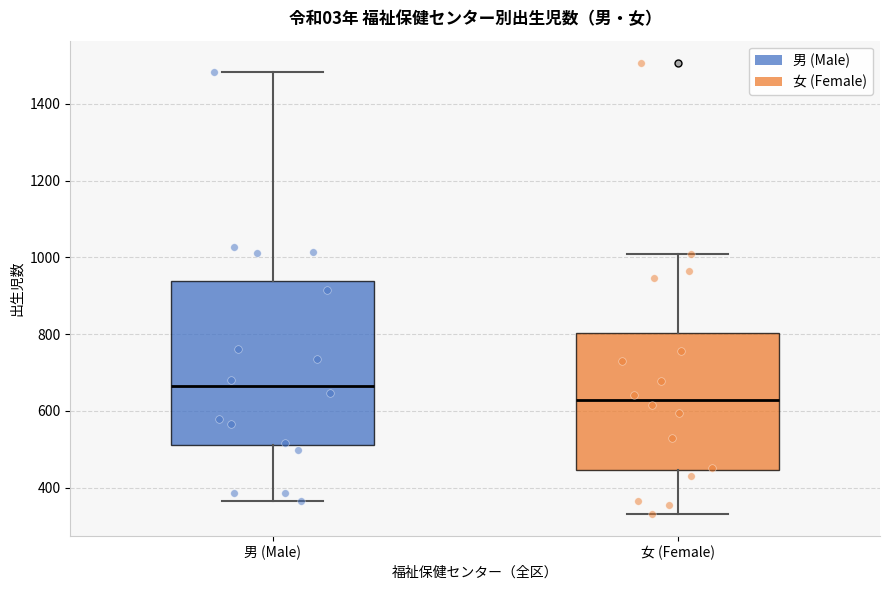

Where is the upper edge of the box for 女 (Female) on the y-axis? The values are not printed on the chart, so give them approximately, as read against the axis.

800